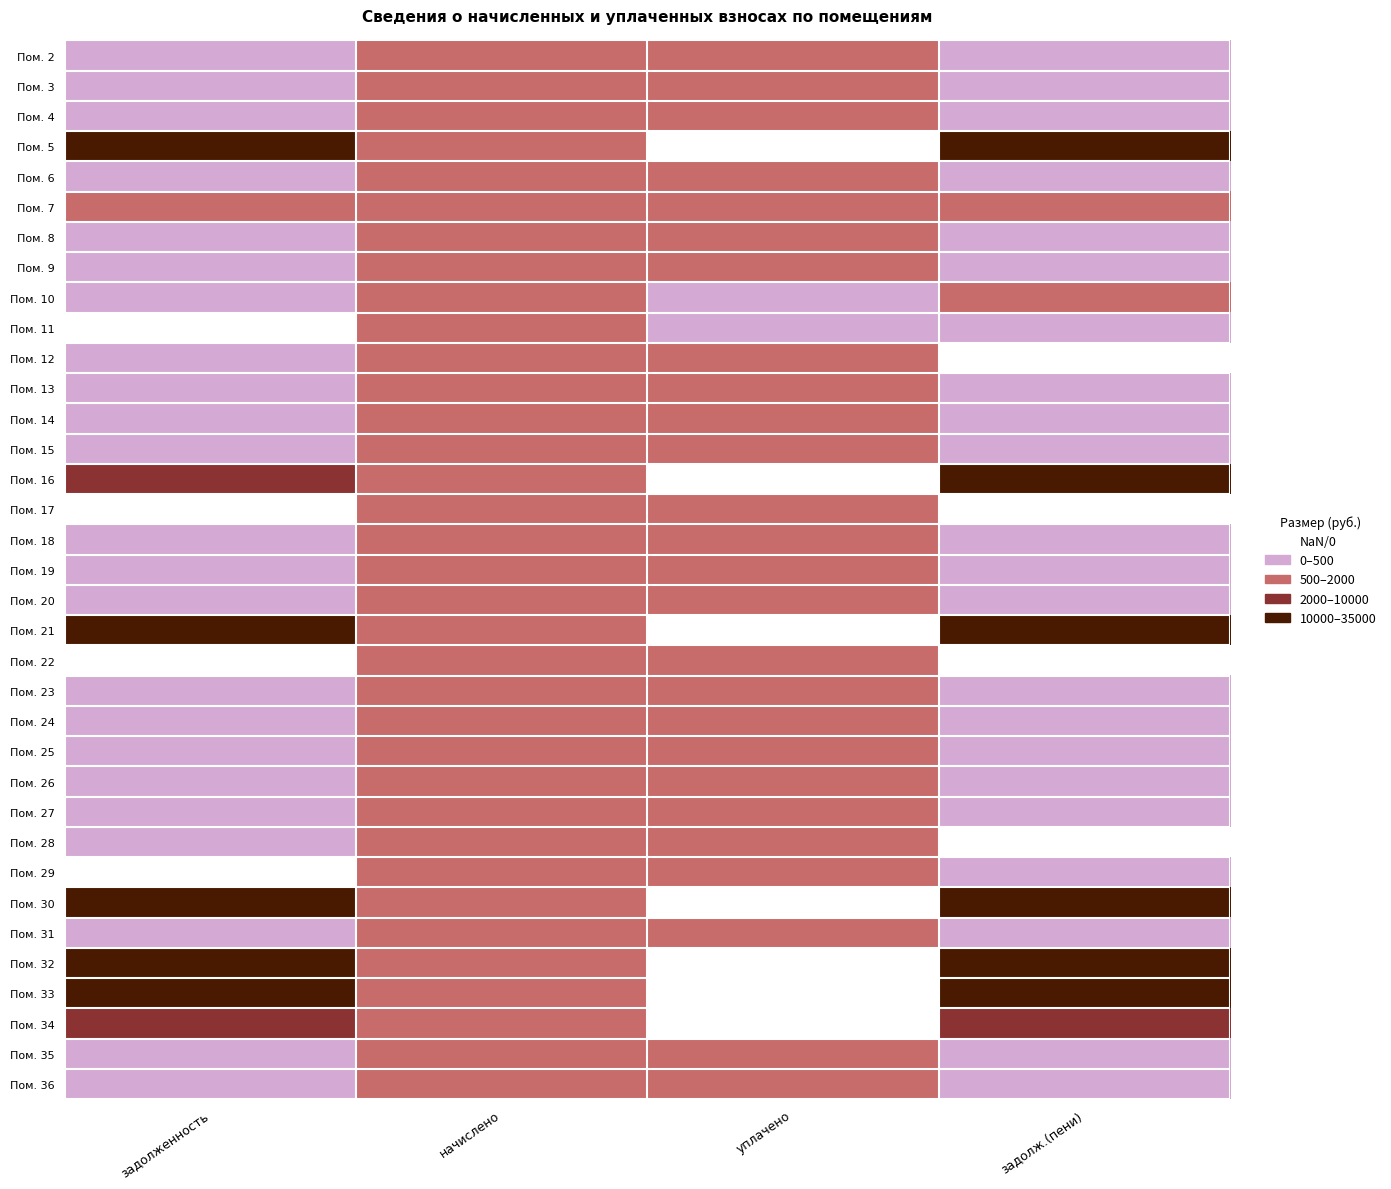

How many series are shown in this chart?

35